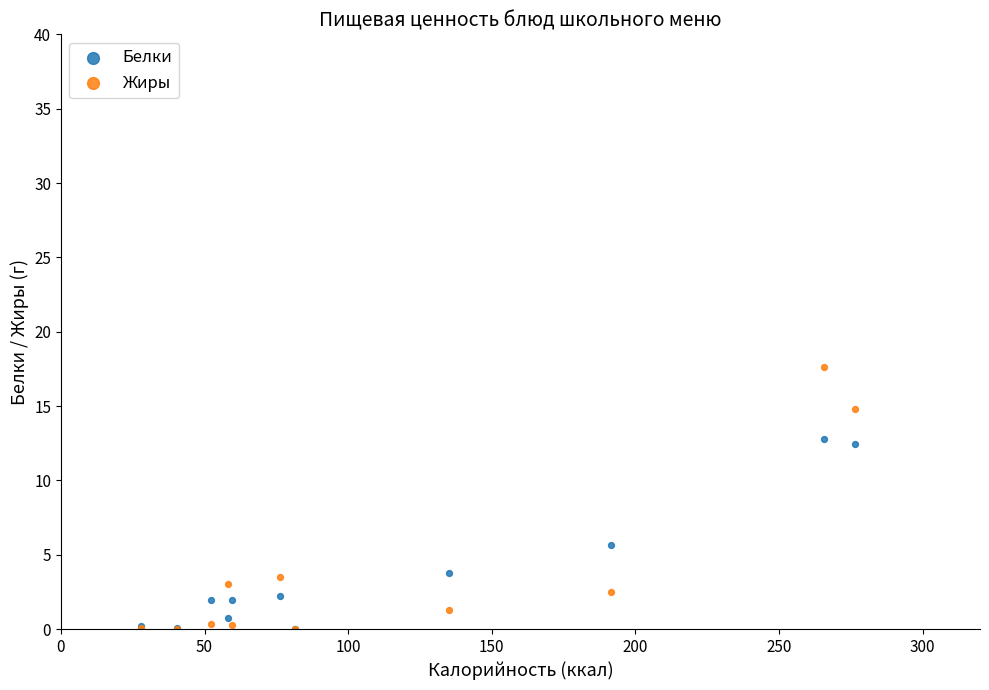

Across all series, what Y value is closest to 8?

5.7